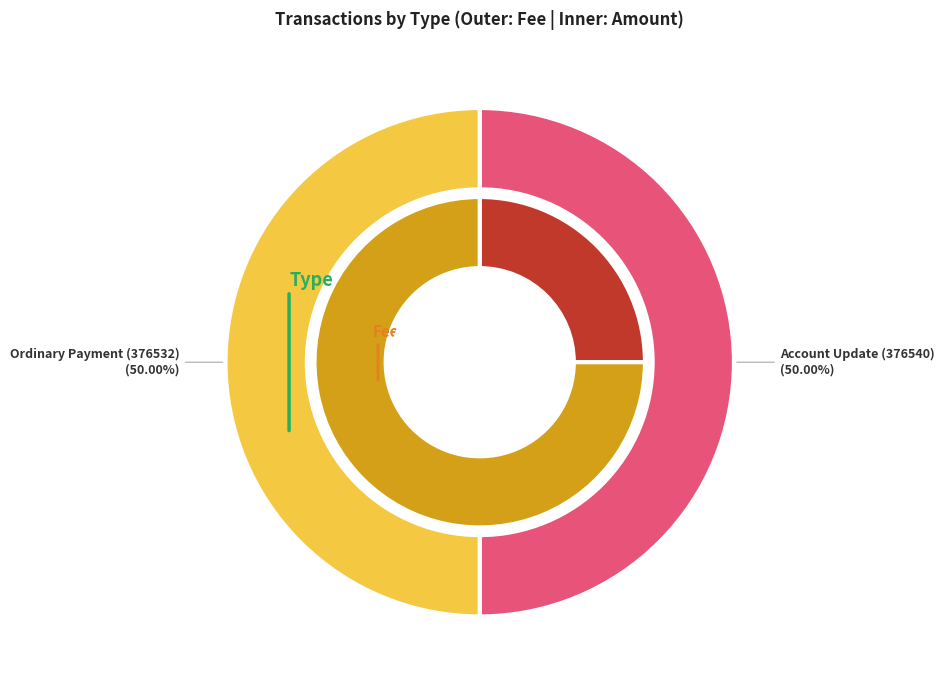

What is the largest slice in the pie chart?

Ordinary Payment (376532)